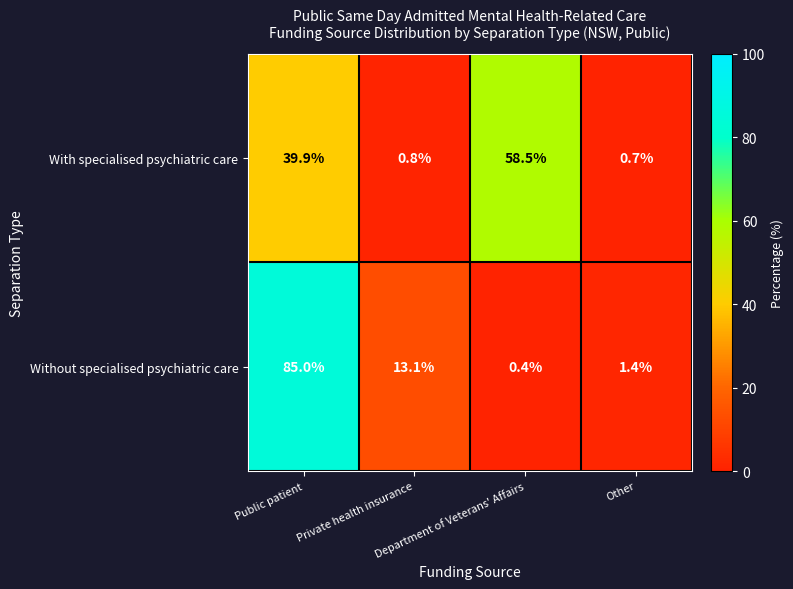

What is the smallest value displayed?

0.4